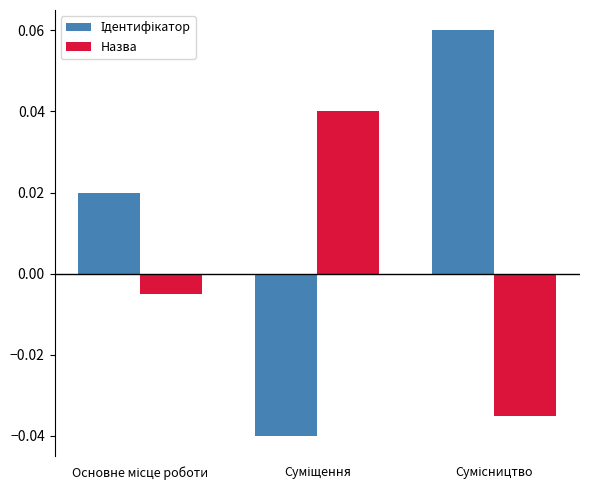

At how many categories does at least one series exceed 0?

3